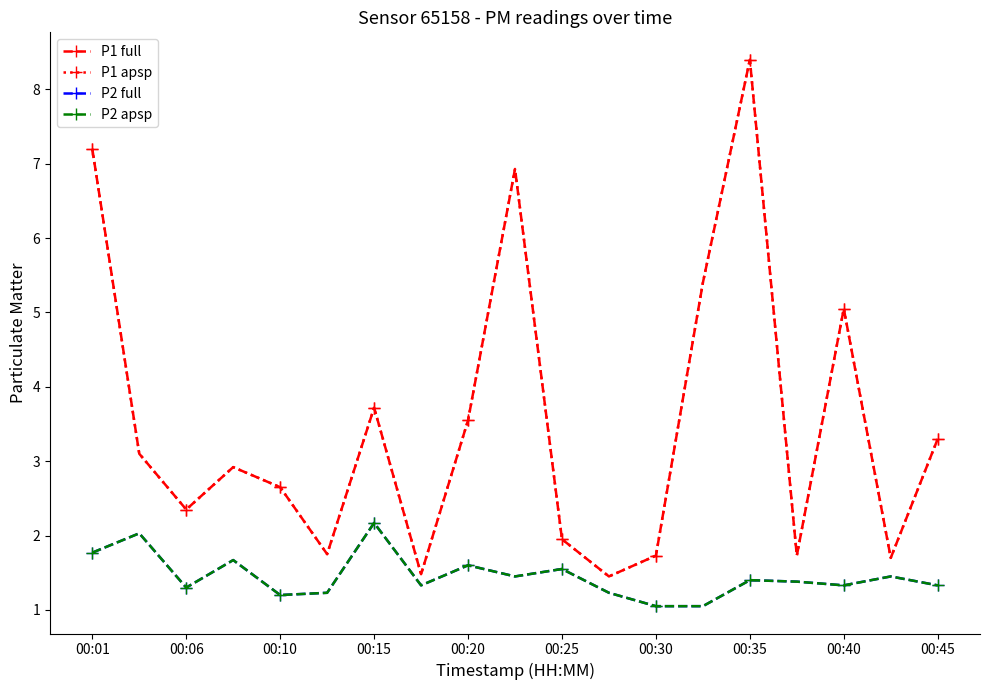

In P2 full, how many points are lower than both neighbors (excluding endpoints)?

5